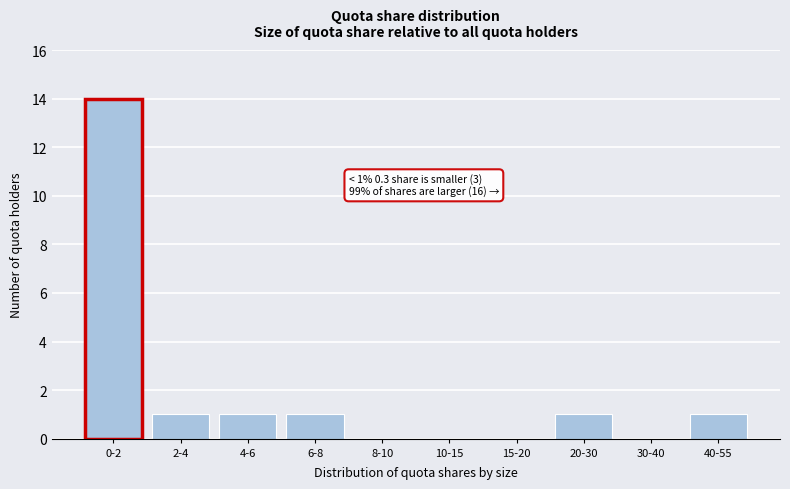

Reading right to left, list all the values displayed in this chart.

40-55=1	30-40=0	20-30=1	15-20=0	10-15=0	8-10=0	6-8=1	4-6=1	2-4=1	0-2=14